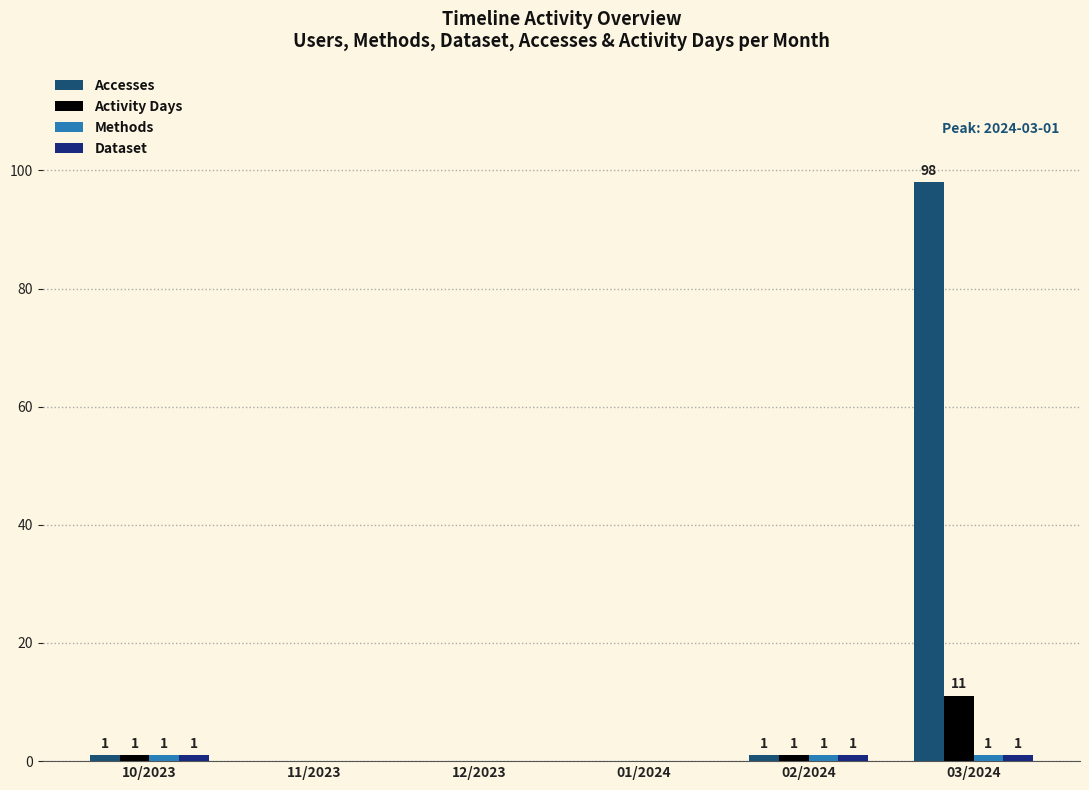

What is the sum of all Accesses values?

100